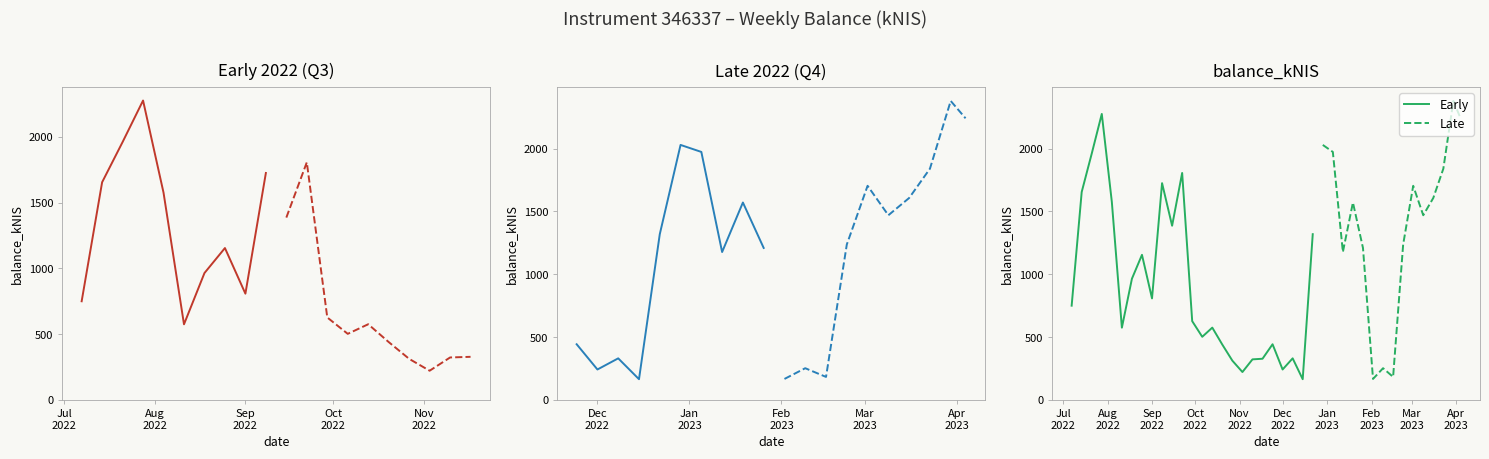

Rank the categories by value from highest to lowest.

2022-07-28, 2022-07-21, 2022-09-22, 2022-09-08, 2022-07-14, 2022-08-04, 2022-09-15, 2022-08-25, 2022-08-18, 2022-09-01, 2022-07-07, 2022-09-29, 2022-10-13, 2022-08-11, 2022-10-06, 2022-10-20, 2022-11-17, 2022-11-10, 2022-10-27, 2022-11-03